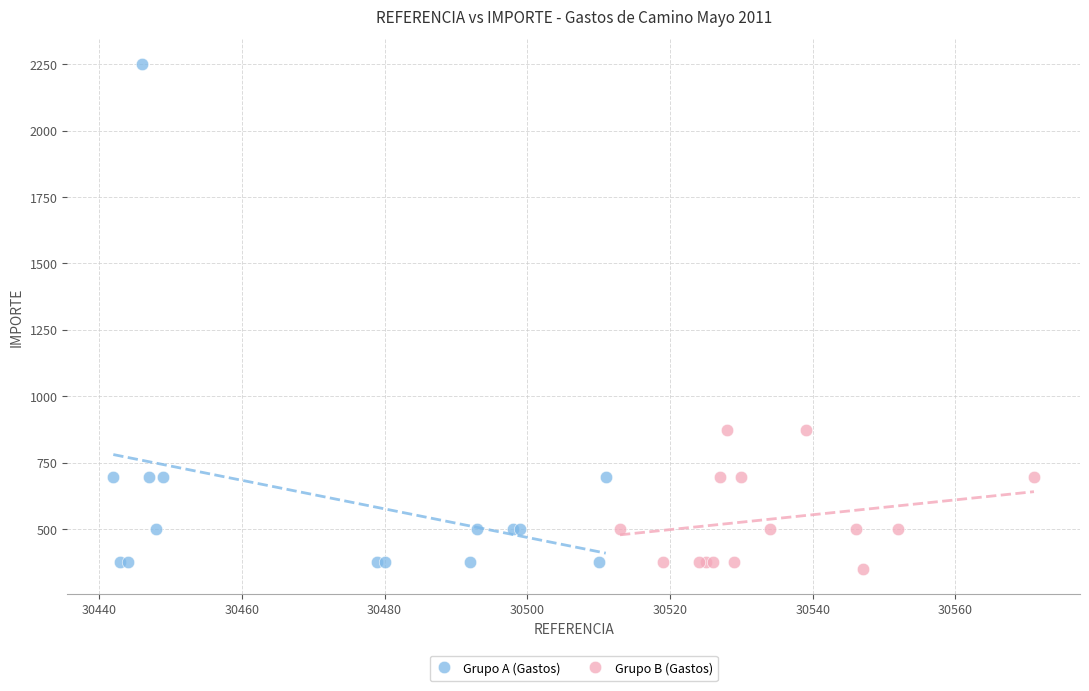

Which series has the widest spread of Y values?

Grupo A (Gastos)